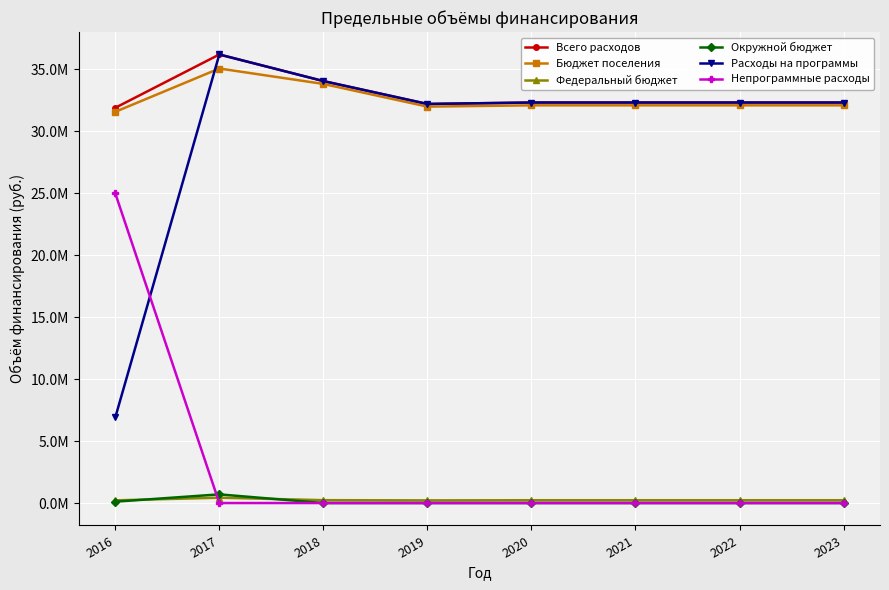

True or false: Расходы на программы and Федеральный бюджет intersect in this chart.

False